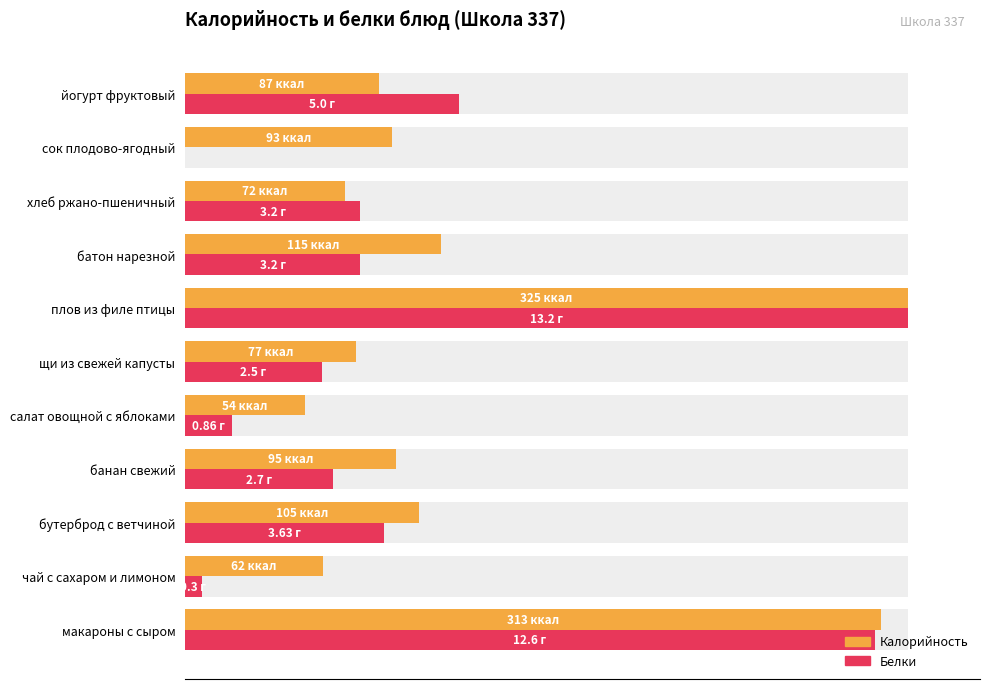

List the series in order of their peak value, highest first.

Калорийность, Белки